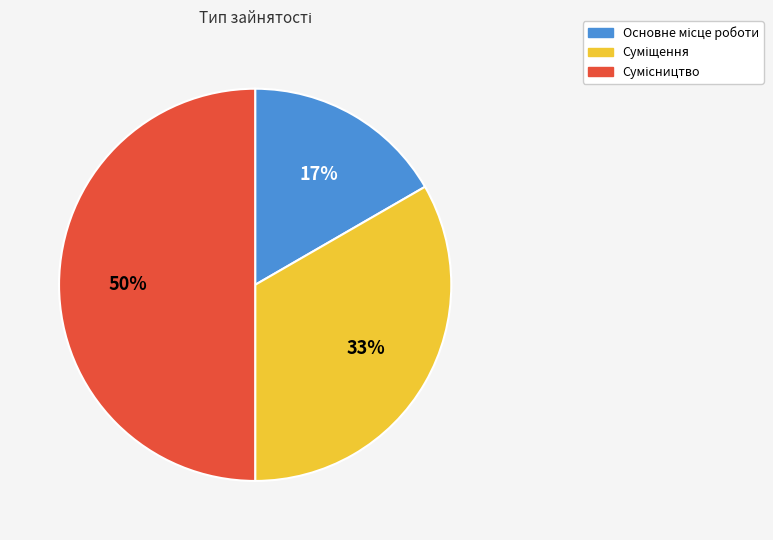

How many slices are in this pie chart?

3